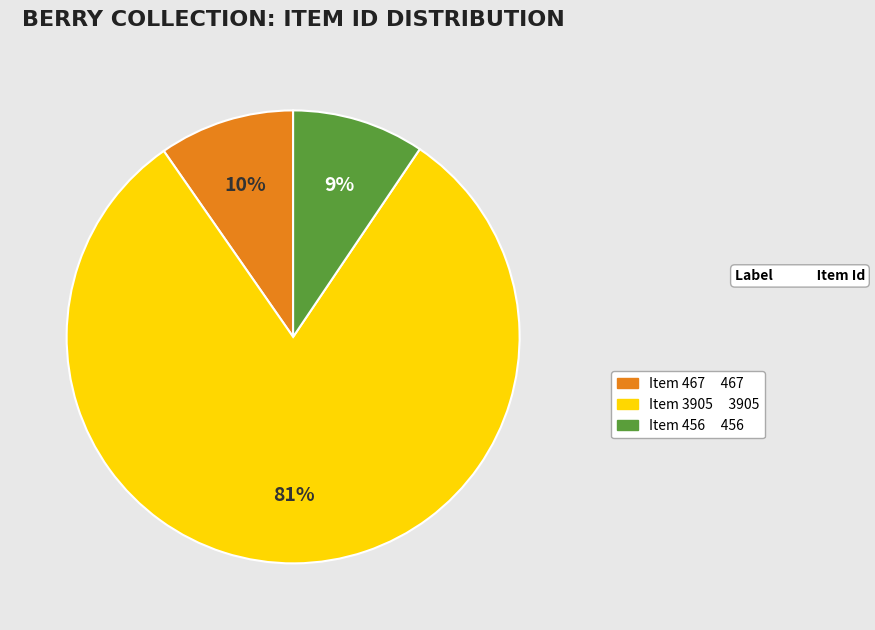

True or false: Item 456 accounts for 9% of the total.

True